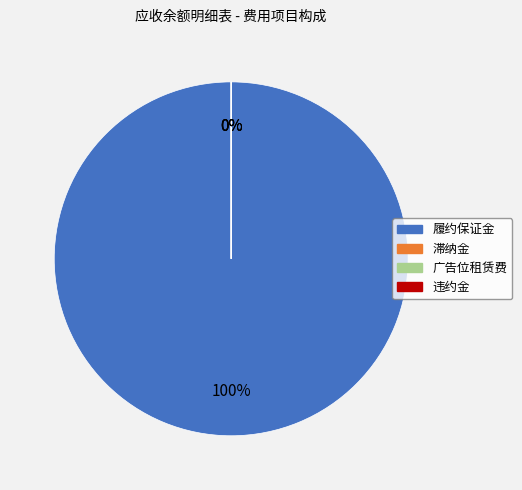

True or false: 违约金 accounts for 0% of the total.

True